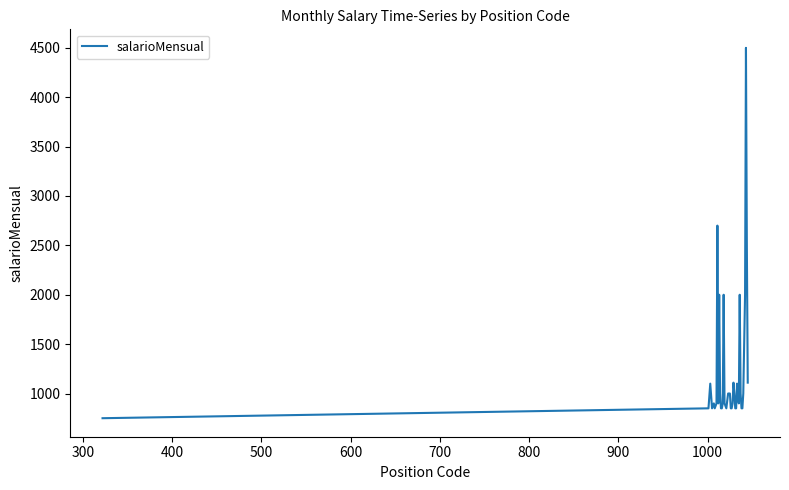

What is the greatest value displayed?

4500